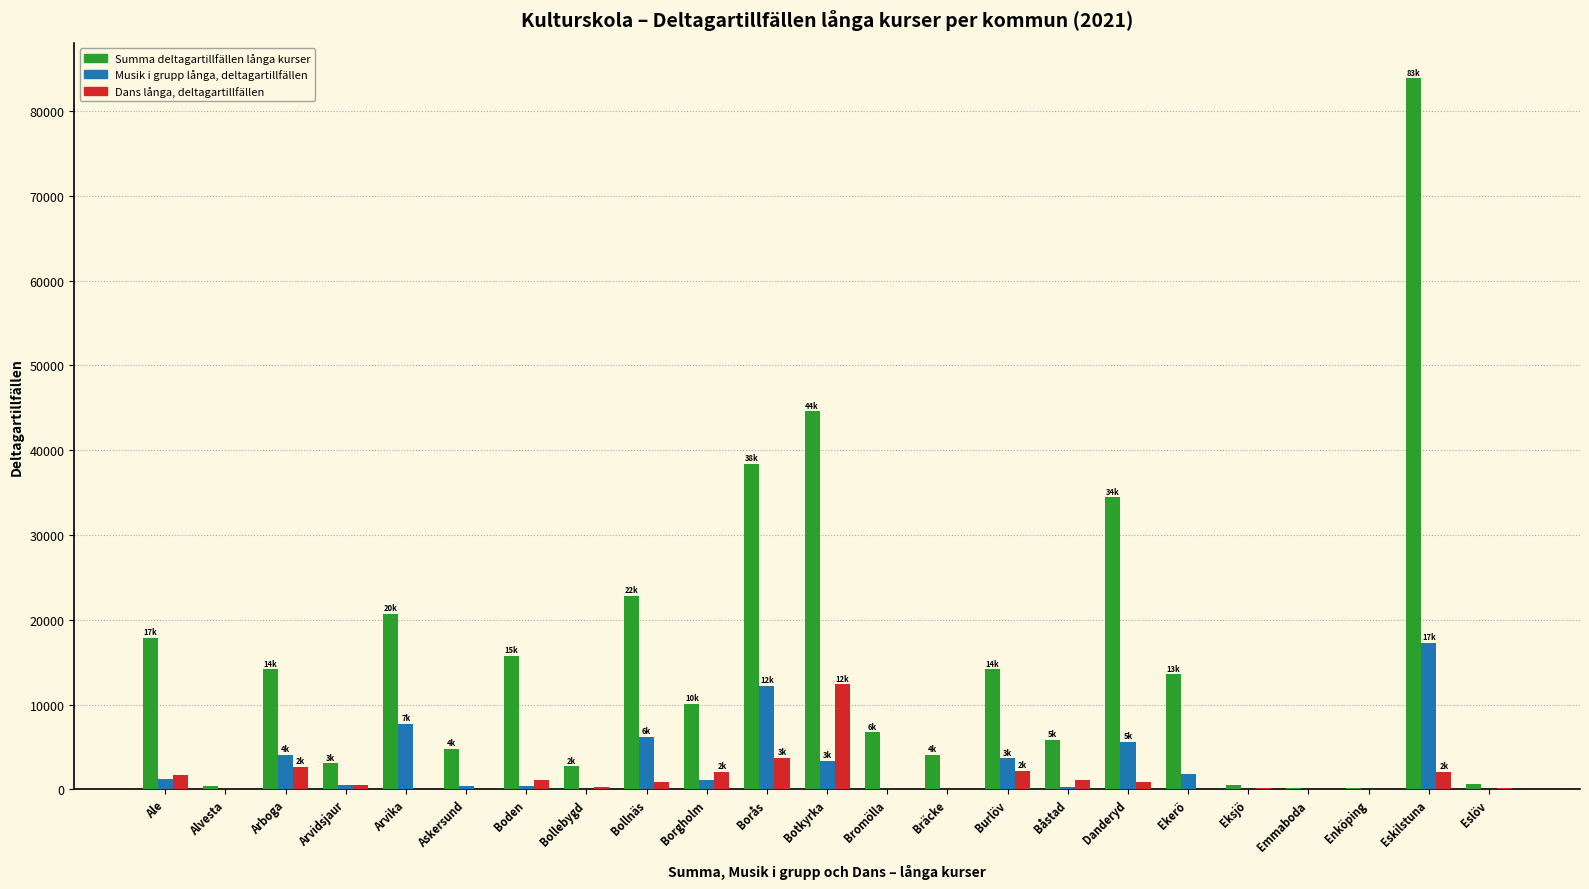

What is the highest value of the Dans långa, deltagartillfällen series?

12390